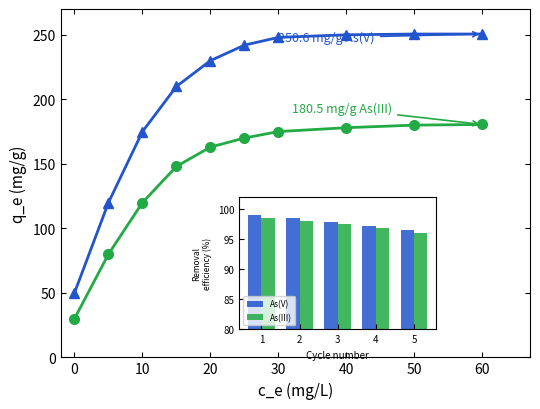

What is the greatest value displayed?

250.6